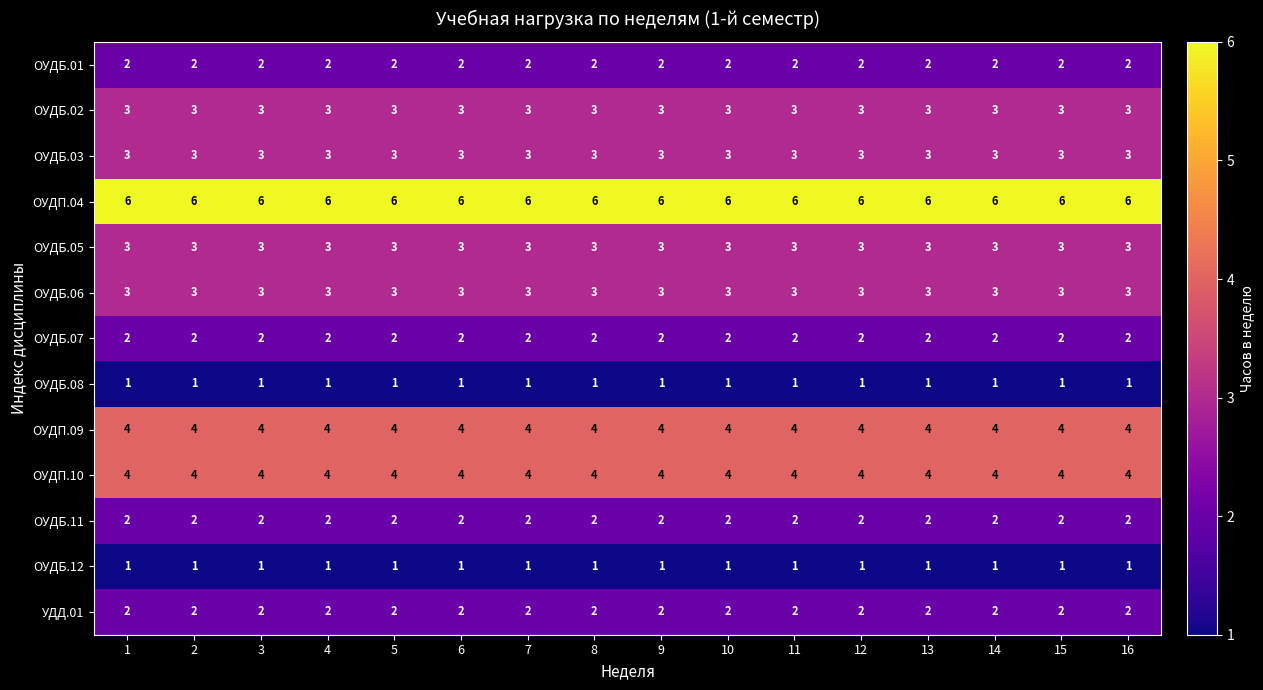

The УДД.01 series shows 1 at 6. True or false?

False